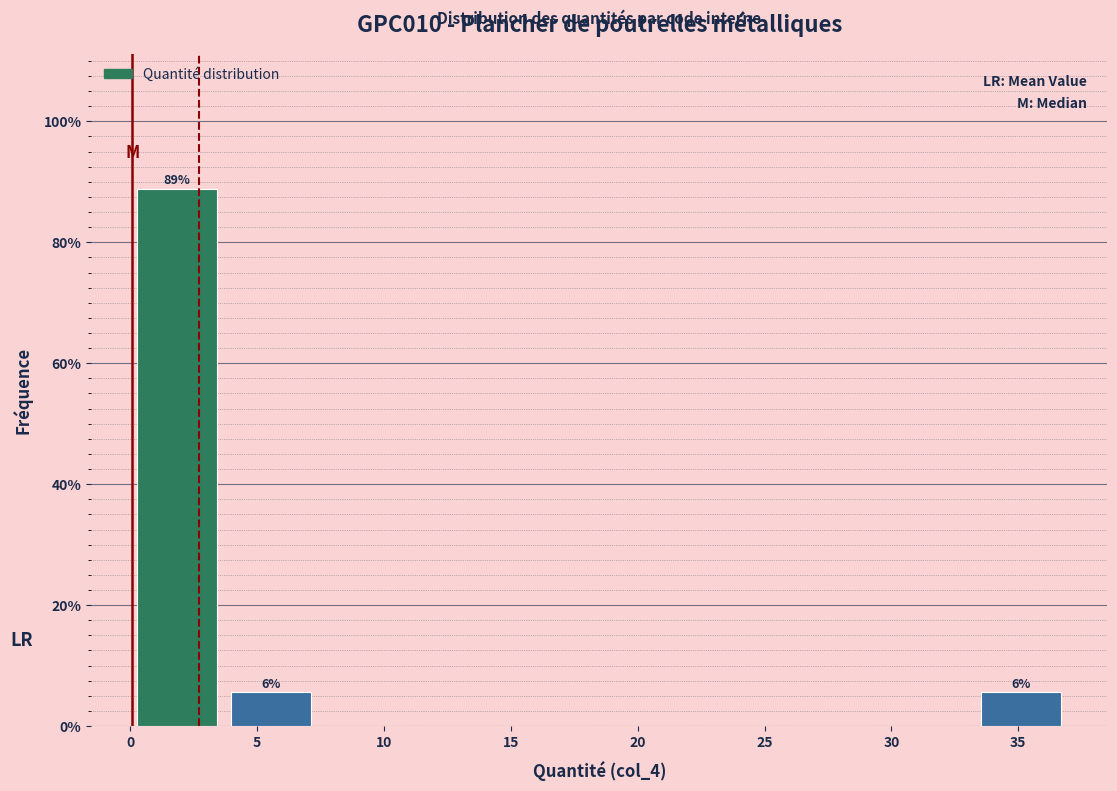

Over which range of the x-axis is the bar tallest?

0.0 to 3.5